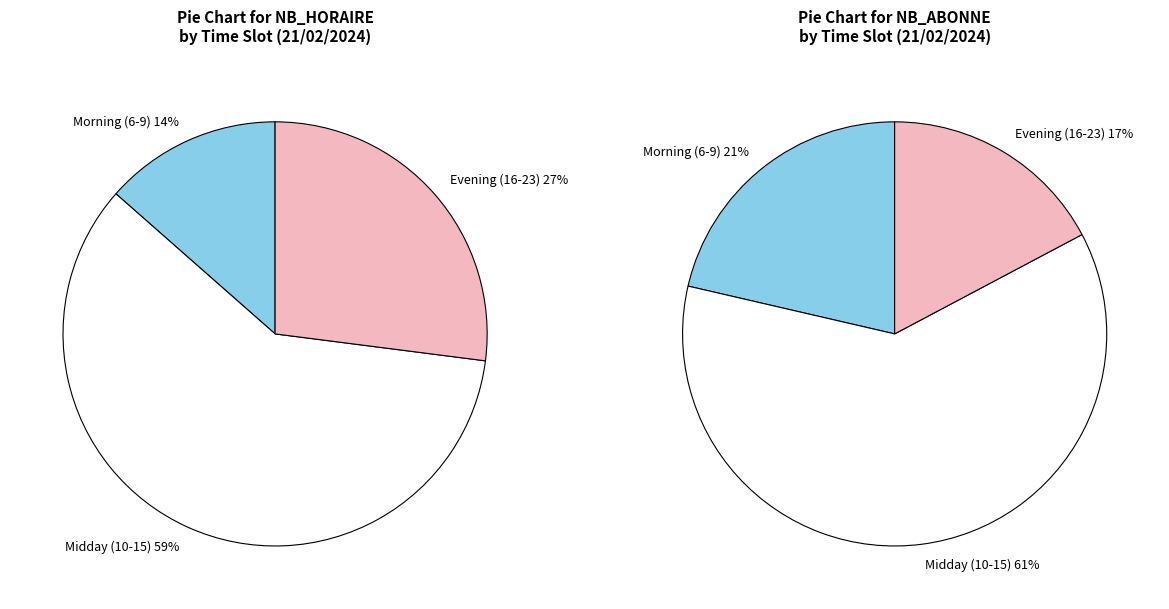

Between 12 and 17, which series saw the biggest shift?

NB_ABONNE